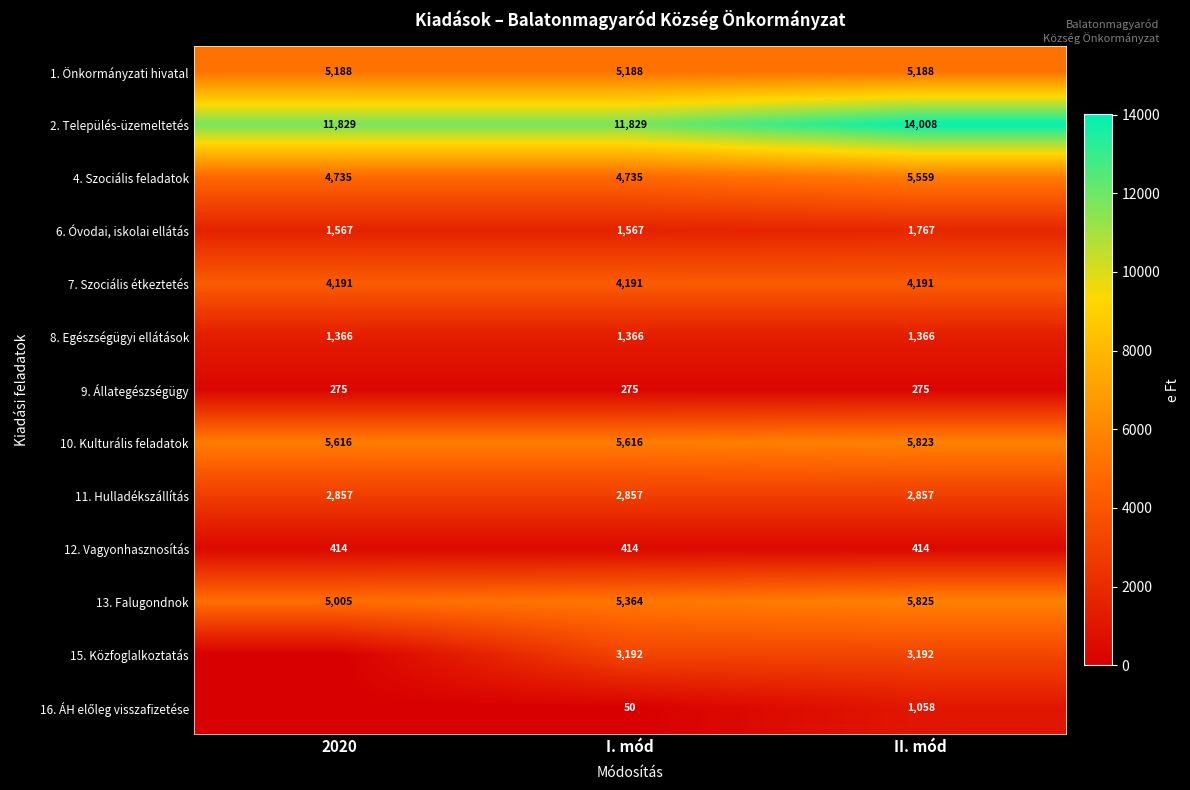

Count the number of data series in this chart.

13